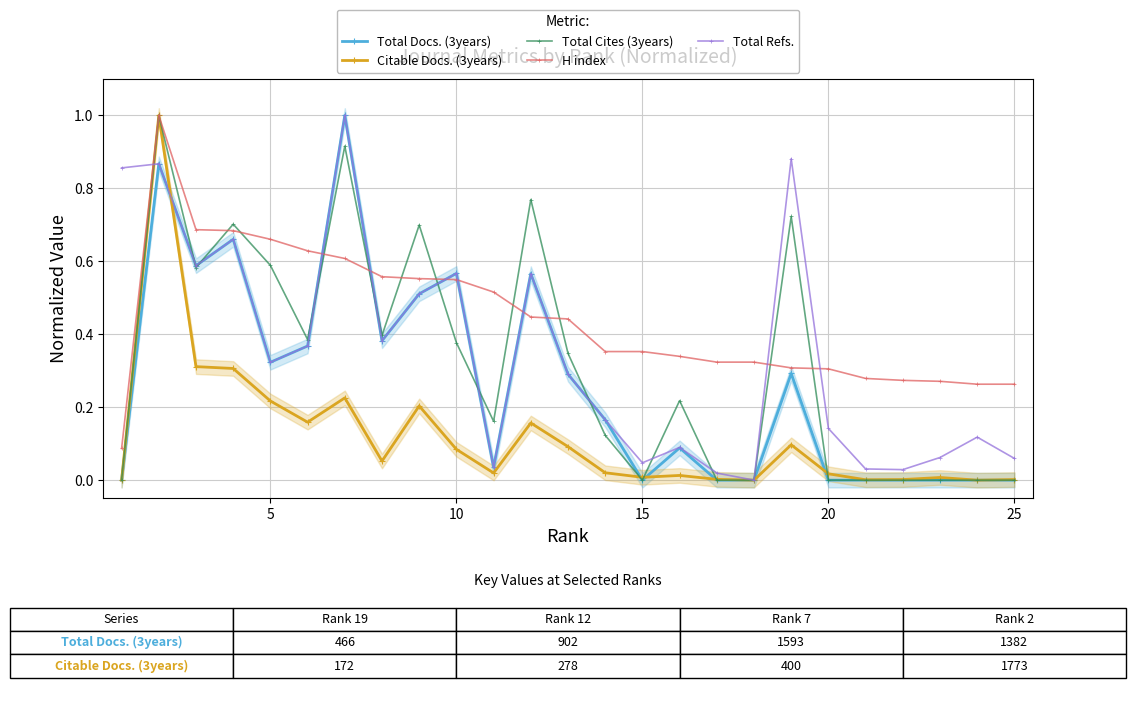

Count the number of categories in the chart.

25